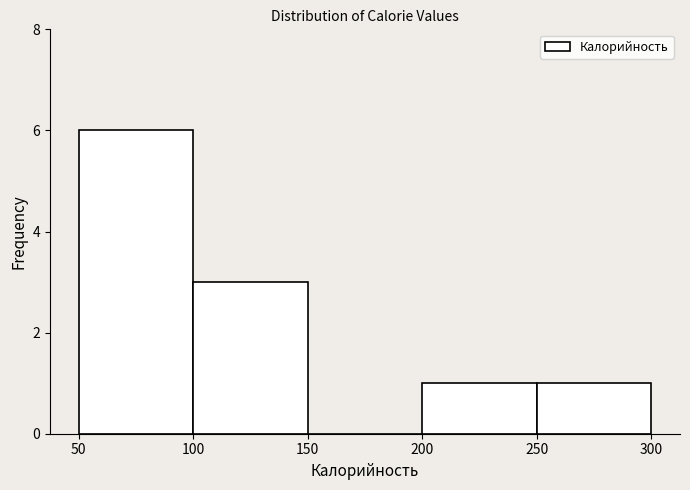

Reading left to right, list every bar in this chart as the range it spans on the x-axis followed by its height. The values are not printed on the chart, so give them approximately, as read against the axis.

50 to 100: 6
100 to 150: 3
150 to 200: 0
200 to 250: 1
250 to 300: 1